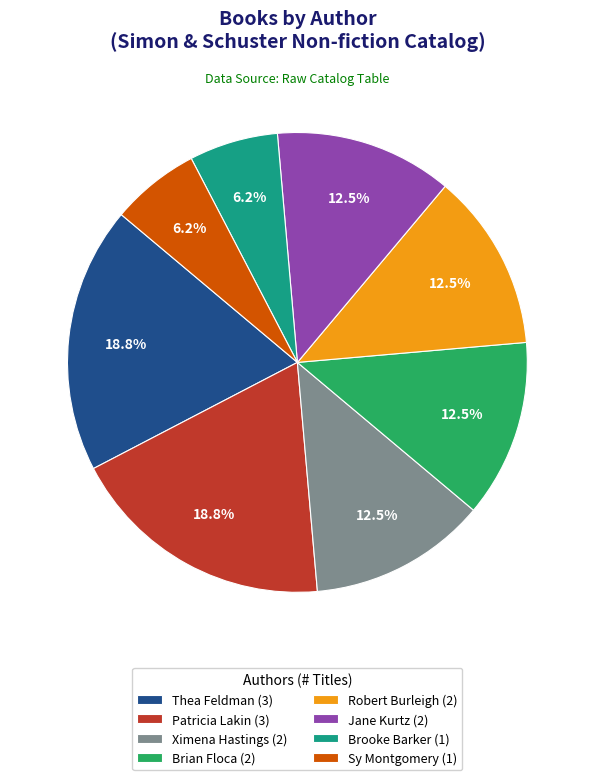

Combined, do Sy Montgomery (1) and Jane Kurtz (2) account for over 50%?

No